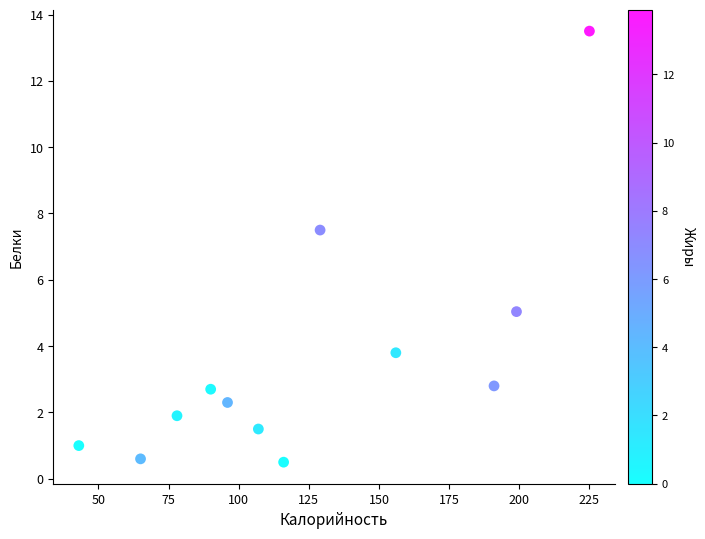

What Y value in the scatter plot is closest to 7?

7.5